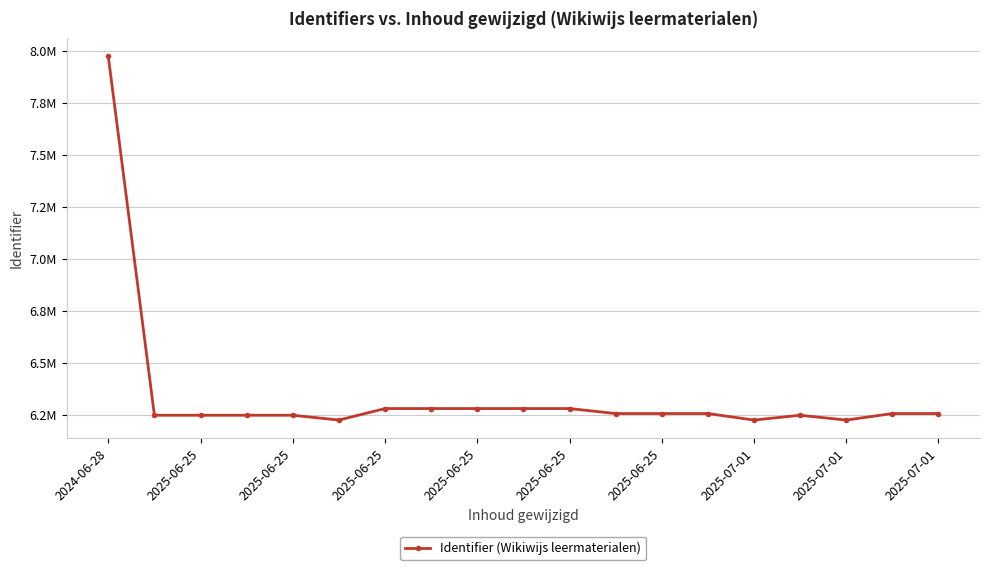

Reading right to left, what are all the values shown in this chart?

6255589	6255587	6224237	6247352	6224235	6255586	6255584	6255583	6279578	6279577	6279575	6279574	6279573	6224239	6247351	6247350	6247349	6247348	7973021